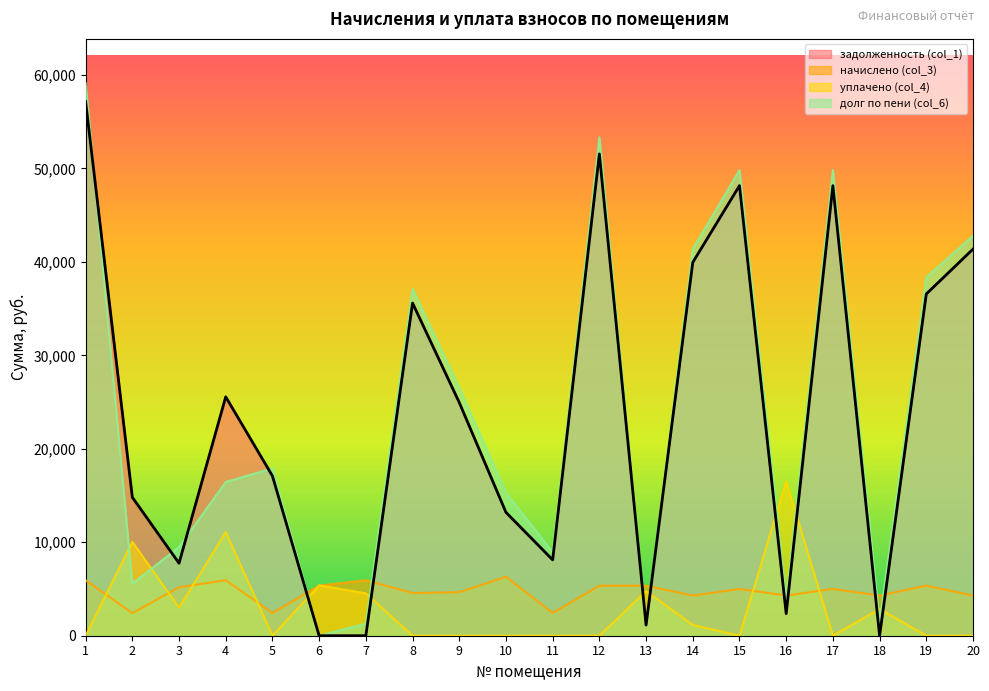

Is the value of задолженность (col_1) at 5 greater than the value of начислено (col_3) at 15?

Yes